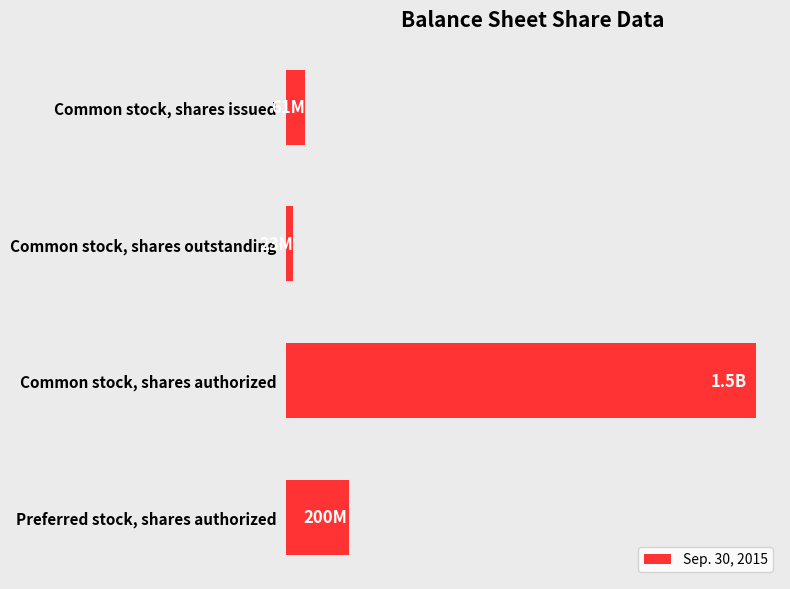

Which category has the lowest value across all series?

Common stock, shares outstanding